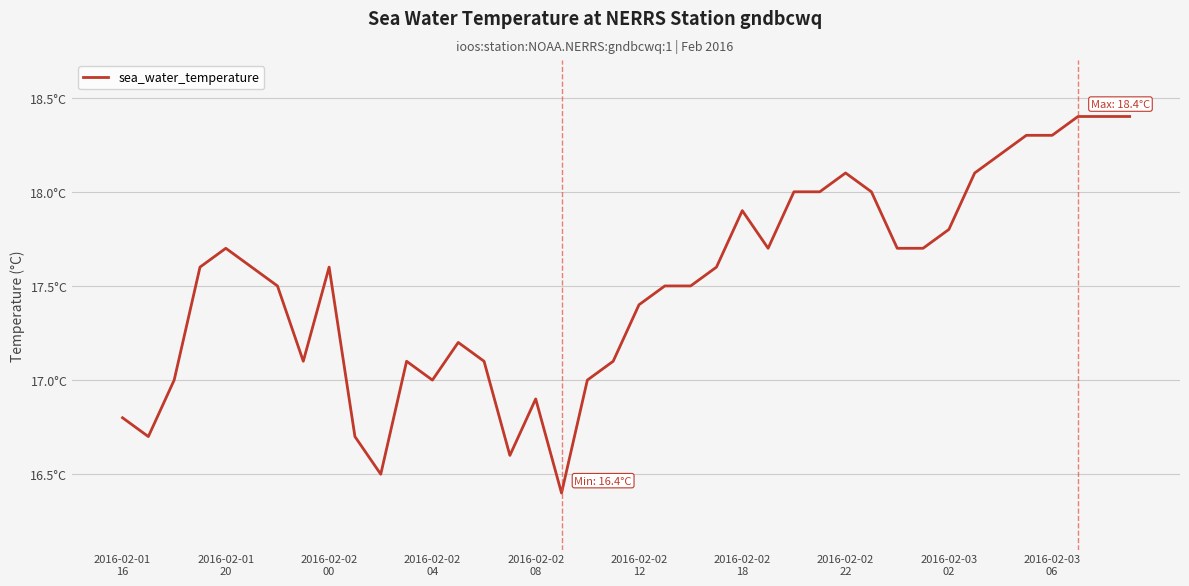

Is this an area chart (filled region under the line)?

No